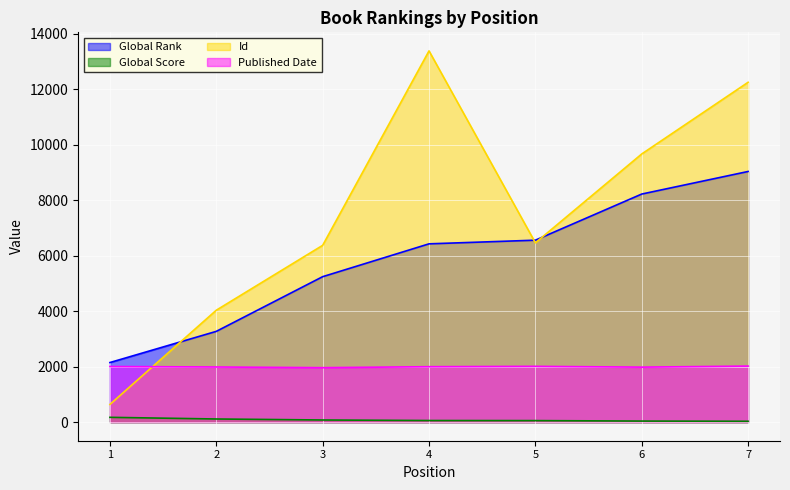

Which series has the largest total across all categories?

Id